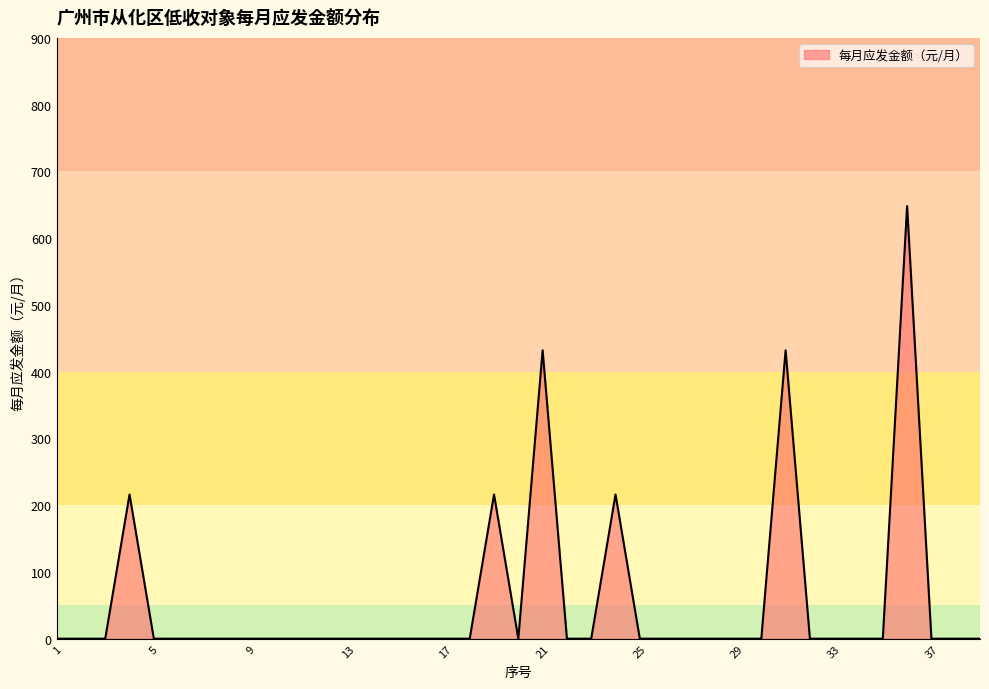

What is the difference between the maximum and minimum values?

648